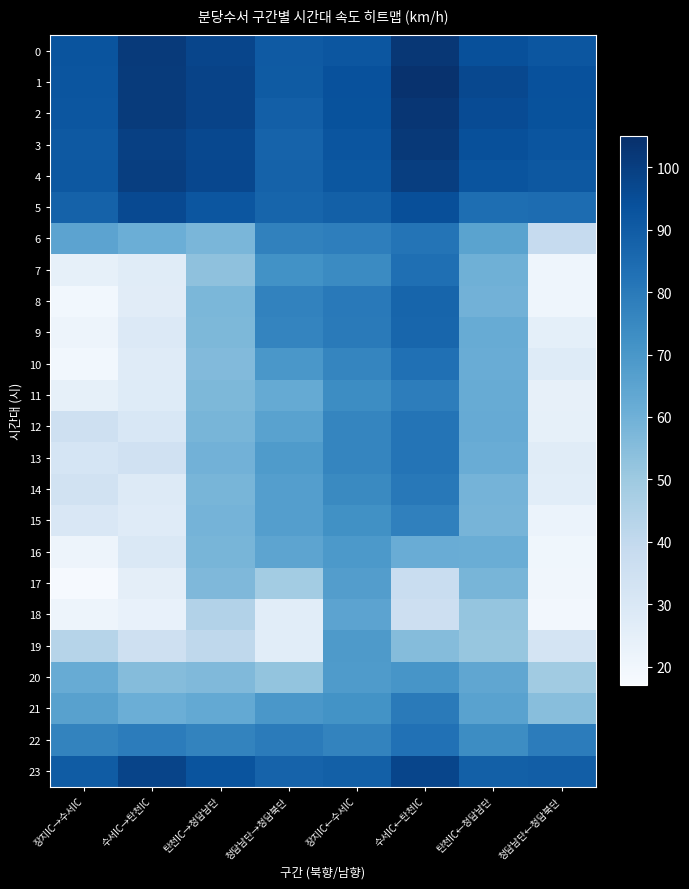

Reading left to right, list all the values displayed in this chart.

0: 장지IC→수서IC=92.8	수서IC→탄천IC=101.2	탄천IC→청담남단=97.5	청담남단→청담북단=90.8	장지IC←수서IC=92.2	수서IC←탄천IC=102.5	탄천IC←청담남단=94.0	청담남단←청담북단=92.0
1: 장지IC→수서IC=92.6	수서IC→탄천IC=101.1	탄천IC→청담남단=98.4	청담남단→청담북단=90.5	장지IC←수서IC=94.0	수서IC←탄천IC=104.1	탄천IC←청담남단=96.6	청담남단←청담북단=93.9
2: 장지IC→수서IC=92.0	수서IC→탄천IC=101.1	탄천IC→청담남단=98.2	청담남단→청담북단=88.9	장지IC←수서IC=93.5	수서IC←탄천IC=102.9	탄천IC←청담남단=95.5	청담남단←청담북단=93.6
3: 장지IC→수서IC=91.0	수서IC→탄천IC=99.2	탄천IC→청담남단=96.6	청담남단→청담북단=87.7	장지IC←수서IC=92.6	수서IC←탄천IC=101.7	탄천IC←청담남단=94.2	청담남단←청담북단=92.5
4: 장지IC→수서IC=91.3	수서IC→탄천IC=99.9	탄천IC→청담남단=96.8	청담남단→청담북단=88.0	장지IC←수서IC=91.9	수서IC←탄천IC=100.0	탄천IC←청담남단=92.7	청담남단←청담북단=91.2
5: 장지IC→수서IC=88.1	수서IC→탄천IC=96.4	탄천IC→청담남단=92.0	청담남단→청담북단=86.9	장지IC←수서IC=88.5	수서IC←탄천IC=94.4	탄천IC←청담남단=84.0	청담남단←청담북단=84.5
6: 장지IC→수서IC=64.8	수서IC→탄천IC=60.7	탄천IC→청담남단=57.7	청담남단→청담북단=77.3	장지IC←수서IC=78.4	수서IC←탄천IC=81.9	탄천IC←청담남단=65.4	청담남단←청담북단=38.9
7: 장지IC→수서IC=24.5	수서IC→탄천IC=27.1	탄천IC→청담남단=53.1	청담남단→청담북단=72.0	장지IC←수서IC=74.3	수서IC←탄천IC=83.5	탄천IC←청담남단=60.2	청담남단←청담북단=20.9
8: 장지IC→수서IC=19.7	수서IC→탄천IC=26.7	탄천IC→청담남단=57.2	청담남단→청담북단=76.9	장지IC←수서IC=79.9	수서IC←탄천IC=87.0	탄천IC←청담남단=59.5	청담남단←청담북단=20.9
9: 장지IC→수서IC=21.2	수서IC→탄천IC=28.8	탄천IC→청담남단=57.1	청담남단→청담북단=76.4	장지IC←수서IC=79.7	수서IC←탄천IC=86.5	탄천IC←청담남단=62.0	청담남단←청담북단=25.0
10: 장지IC→수서IC=19.7	수서IC→탄천IC=27.6	탄천IC→청담남단=55.9	청담남단→청담북단=69.6	장지IC←수서IC=75.9	수서IC←탄천IC=83.1	탄천IC←청담남단=61.4	청담남단←청담북단=27.8
11: 장지IC→수서IC=24.3	수서IC→탄천IC=27.7	탄천IC→청담남단=57.0	청담남단→청담북단=62.5	장지IC←수서IC=73.6	수서IC←탄천IC=78.7	탄천IC←청담남단=61.9	청담남단←청담북단=23.9
12: 장지IC→수서IC=35.0	수서IC→탄천IC=30.4	탄천IC→청담남단=58.0	청담남단→청담북단=65.8	장지IC←수서IC=75.8	수서IC←탄천IC=81.7	탄천IC←청담남단=62.4	청담남단←청담북단=24.4
13: 장지IC→수서IC=32.0	수서IC→탄천IC=34.3	탄천IC→청담남단=59.3	청담남단→청담북단=68.4	장지IC←수서IC=75.9	수서IC←탄천IC=81.7	탄천IC←청담남단=61.7	청담남단←청담북단=27.2
14: 장지IC→수서IC=34.0	수서IC→탄천IC=28.3	탄천IC→청담남단=58.1	청담남단→청담북단=67.1	장지IC←수서IC=74.7	수서IC←탄천IC=80.3	탄천IC←청담남단=58.8	청담남단←청담북단=26.4
15: 장지IC→수서IC=30.2	수서IC→탄천IC=27.6	탄천IC→청담남단=58.7	청담남단→청담북단=67.0	장지IC←수서IC=72.2	수서IC←탄천IC=77.8	탄천IC←청담남단=58.4	청담남단←청담북단=22.2
16: 장지IC→수서IC=21.4	수서IC→탄천IC=29.6	탄천IC→청담남단=58.0	청담남단→청담북단=64.5	장지IC←수서IC=69.1	수서IC←탄천IC=61.4	탄천IC←청담남단=61.0	청담남단←청담북단=20.3
17: 장지IC→수서IC=17.9	수서IC→탄천IC=25.6	탄천IC→청담남단=56.7	청담남단→청담북단=48.4	장지IC←수서IC=67.4	수서IC←탄천IC=37.5	탄천IC←청담남단=58.1	청담남단←청담북단=20.1
18: 장지IC→수서IC=21.3	수서IC→탄천IC=23.7	탄천IC→청담남단=44.5	청담남단→청담북단=26.6	장지IC←수서IC=65.1	수서IC←탄천IC=35.6	탄천IC←청담남단=51.8	청담남단←청담북단=19.1
19: 장지IC→수서IC=43.4	수서IC→탄천IC=35.5	탄천IC→청담남단=41.0	청담남단→청담북단=26.4	장지IC←수서IC=68.7	수서IC←탄천IC=55.4	탄천IC←청담남단=51.4	청담남단←청담북단=32.7
20: 장지IC→수서IC=62.0	수서IC→탄천IC=55.2	탄천IC→청담남단=56.3	청담남단→청담북단=52.1	장지IC←수서IC=68.4	수서IC←탄천IC=70.3	탄천IC←청담남단=64.0	청담남단←청담북단=49.3
21: 장지IC→수서IC=66.0	수서IC→탄천IC=60.7	탄천IC→청담남단=62.8	청담남단→청담북단=69.9	장지IC←수서IC=71.6	수서IC←탄천IC=79.6	탄천IC←청담남단=65.6	청담남단←청담북단=54.6
22: 장지IC→수서IC=76.8	수서IC→탄천IC=79.1	탄천IC→청담남단=76.8	청담남단→청담북단=79.4	장지IC←수서IC=76.7	수서IC←탄천IC=82.8	탄천IC←청담남단=73.6	청담남단←청담북단=78.9
23: 장지IC→수서IC=90.0	수서IC→탄천IC=98.0	탄천IC→청담남단=92.7	청담남단→청담북단=87.6	장지IC←수서IC=88.6	수서IC←탄천IC=97.6	탄천IC←청담남단=88.7	청담남단←청담북단=89.5